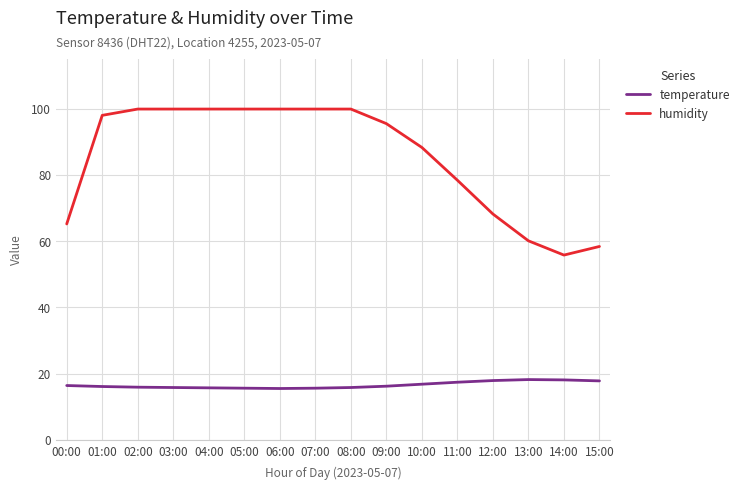

Which series has the largest total across all categories?

humidity